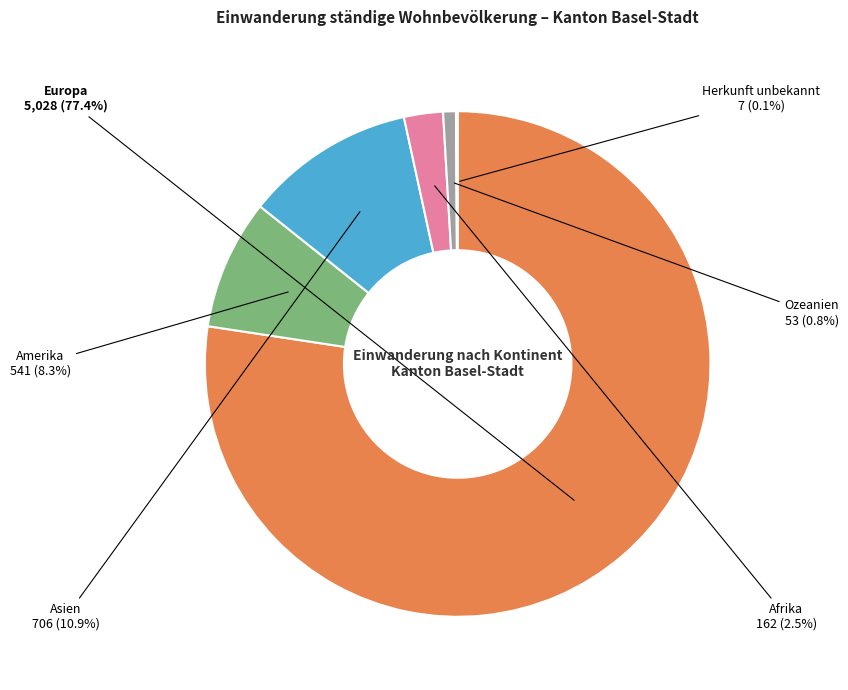

Is it true that Asien is 11% of the pie?

True